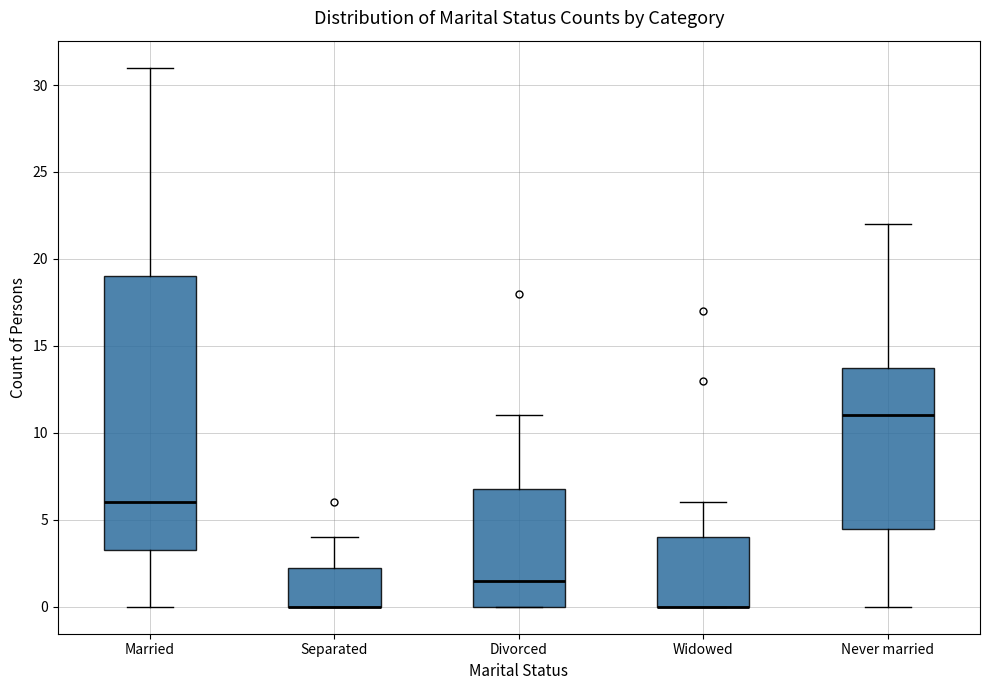

Reading left to right, transcribe this box plot: for each box, give where its median line is, the range the box spans, and where its two whiskers end, as read against the y-axis. The values are not printed on the chart, so give them approximately, as read against the axis.

Married: median 6.0, box 3.5 to 19.0, whiskers 0.0 to 31.0
Separated: median 0.0 (drawn on the box's lower edge), box 0.0 to 2.5, whiskers 0.0 to 4.0
Divorced: median 1.5, box 0.0 to 7.0, whiskers 0.0 to 11.0
Widowed: median 0.0 (drawn on the box's lower edge), box 0.0 to 4.0, whiskers 0.0 to 6.0
Never married: median 11.0, box 4.5 to 14.0, whiskers 0.0 to 22.0